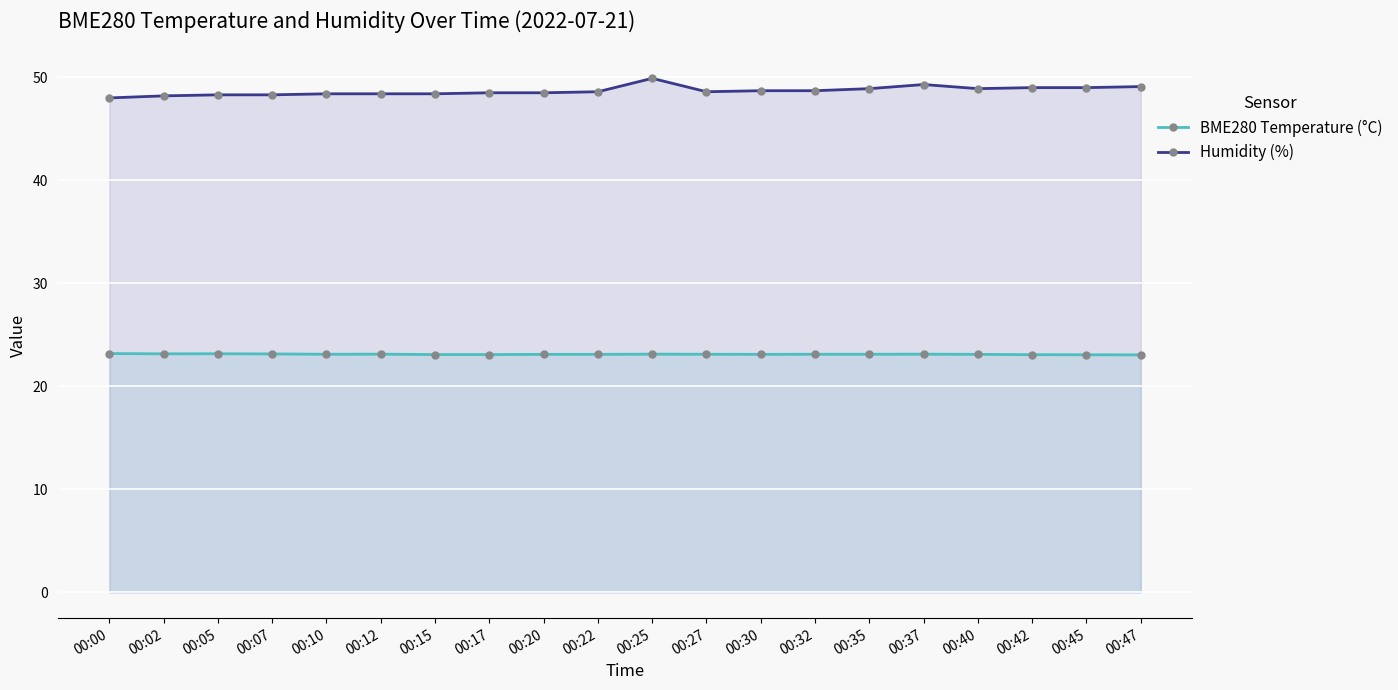

How many lines are shown in the chart?

2